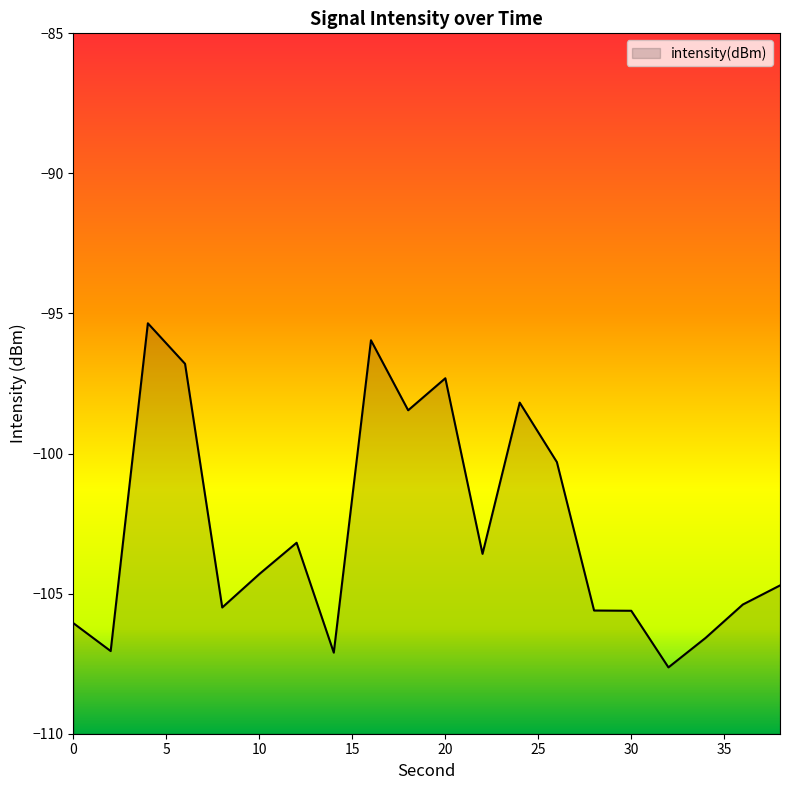

The value at 0 is -51.3. True or false?

False